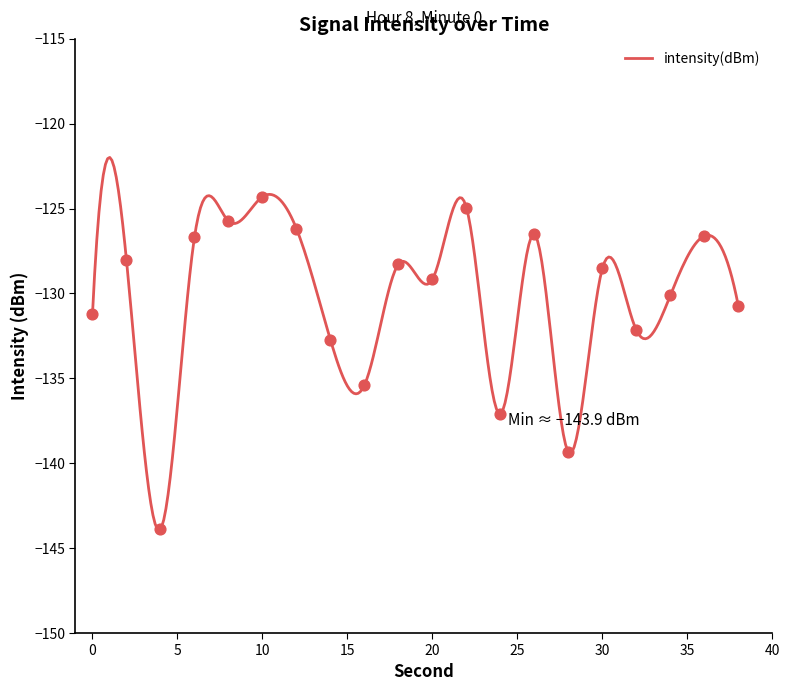

Between 34 and 36, which is larger?

36